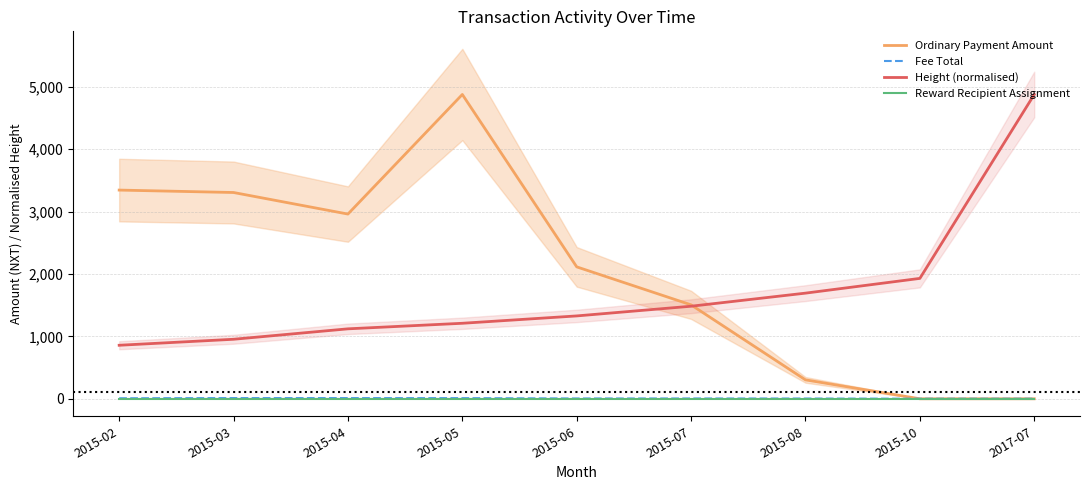

What is the difference between the Height (normalised) values at 2015-04 and 2015-07?

362.1